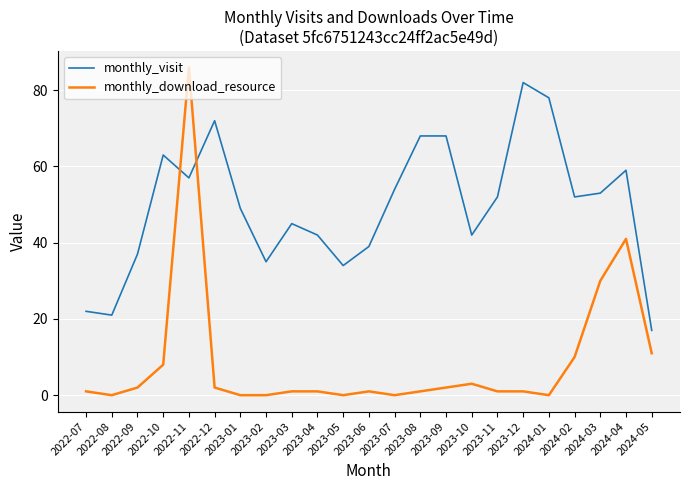

At which category is the sum across all series the highest?

2022-11